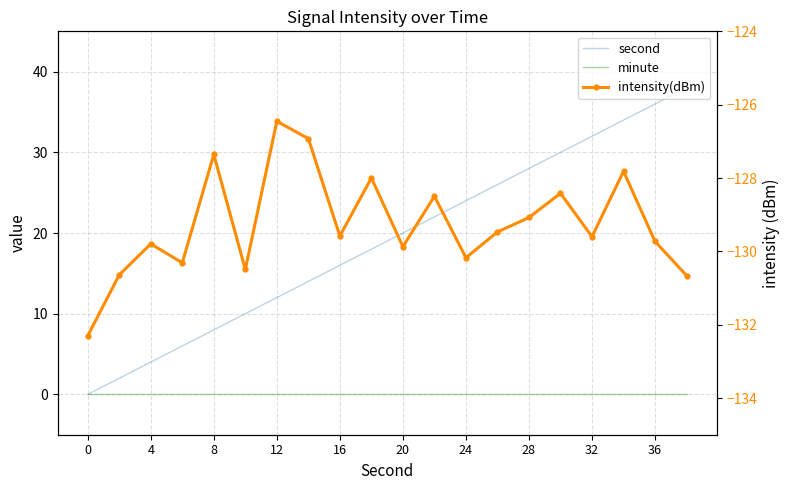

How many lines are shown in the chart?

3